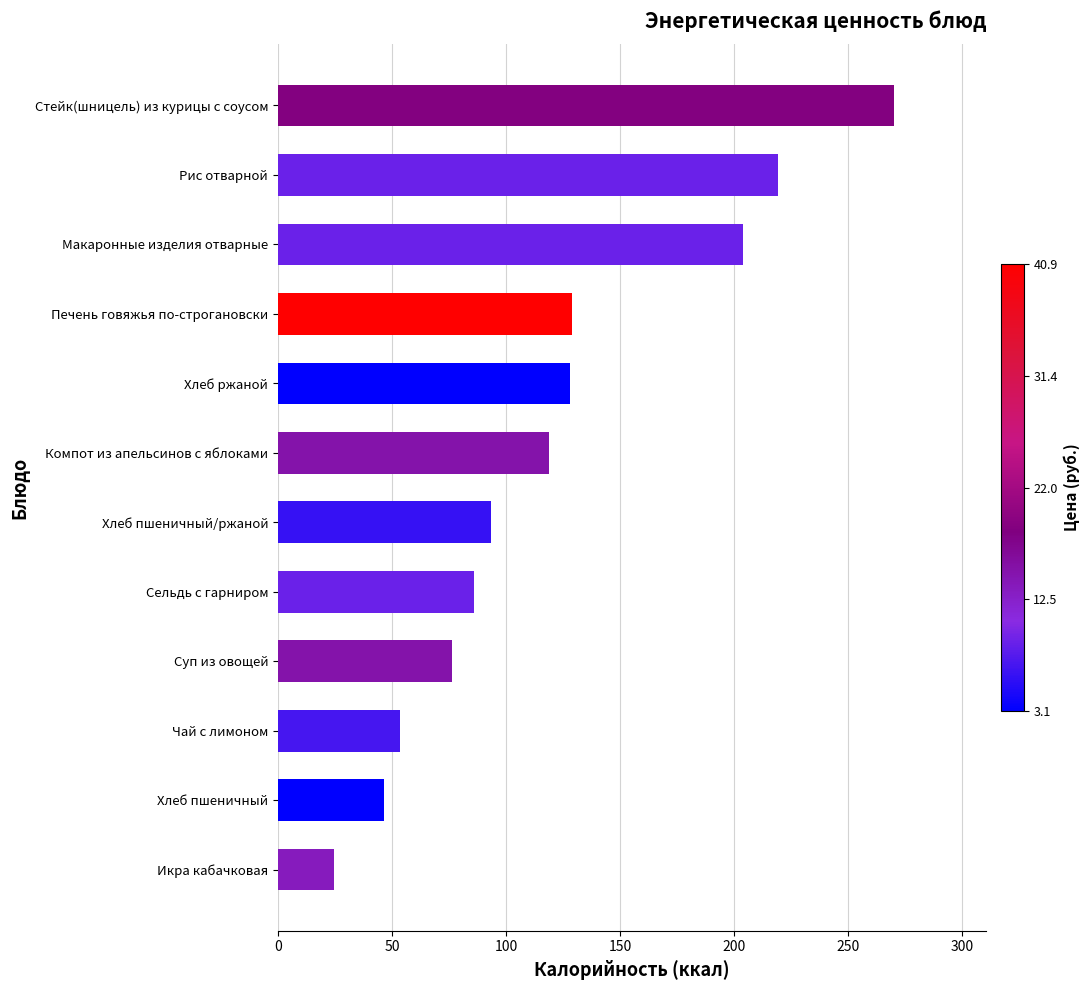

Read the value at Хлеб пшеничный/ржаной.

93.2